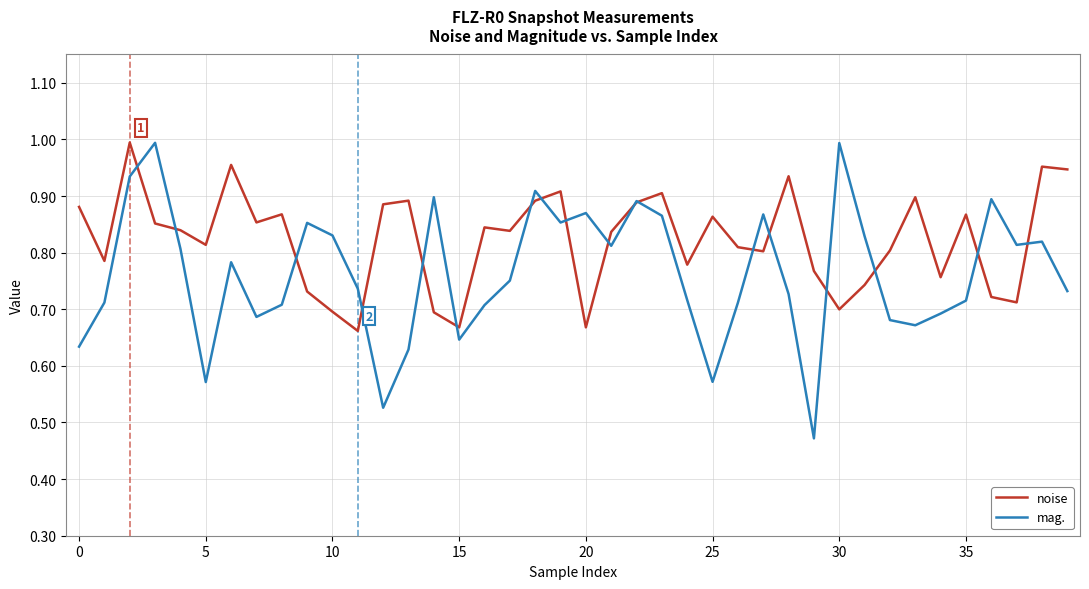

List the series in order of their overall mean, highest first.

noise, mag.